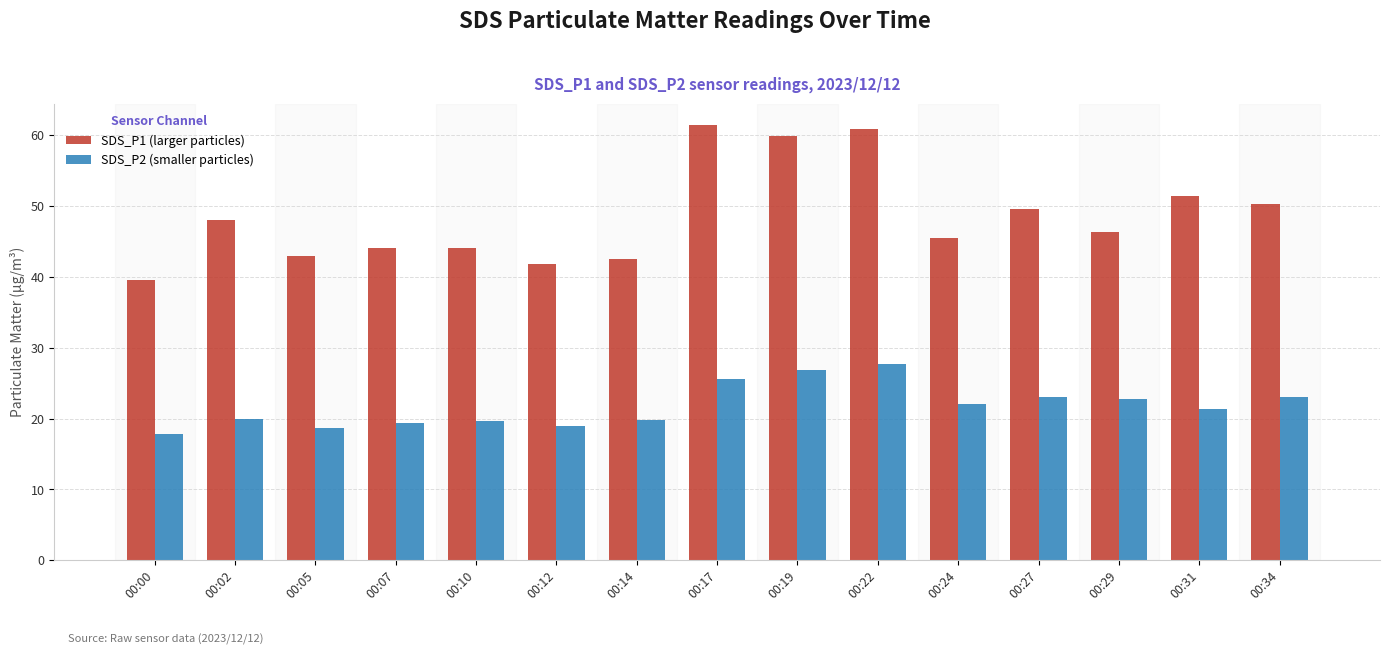

Between 00:17 and 00:29, which series saw the biggest shift?

SDS_P1 (larger particles)